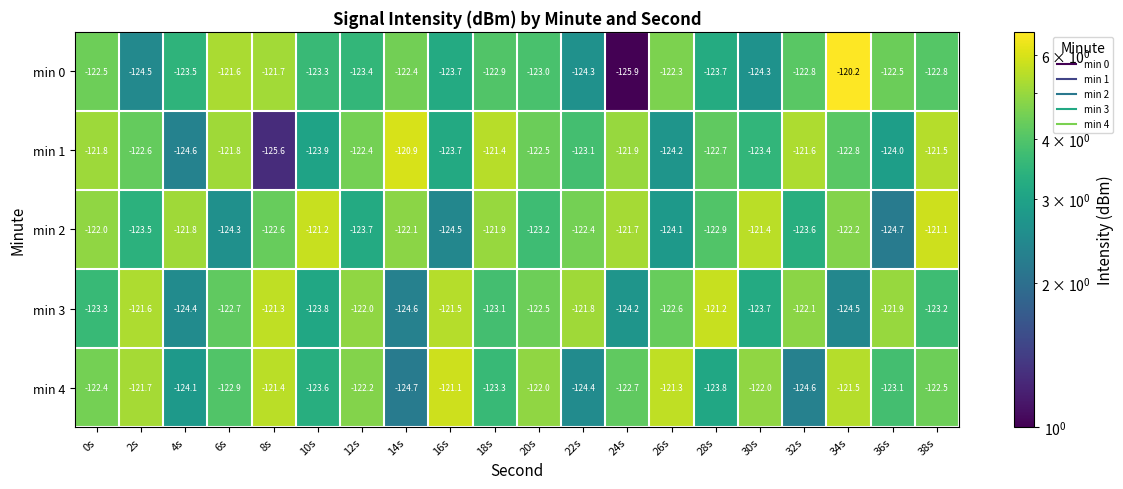

At 24s, list the series in order from largest to smallest.

min 2, min 1, min 4, min 3, min 0